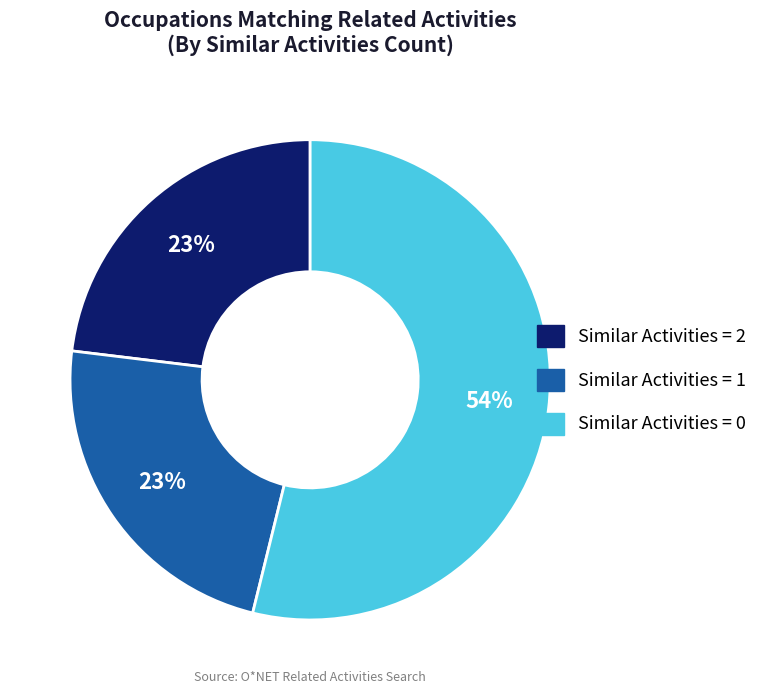

Does any single category account for the majority?

Yes